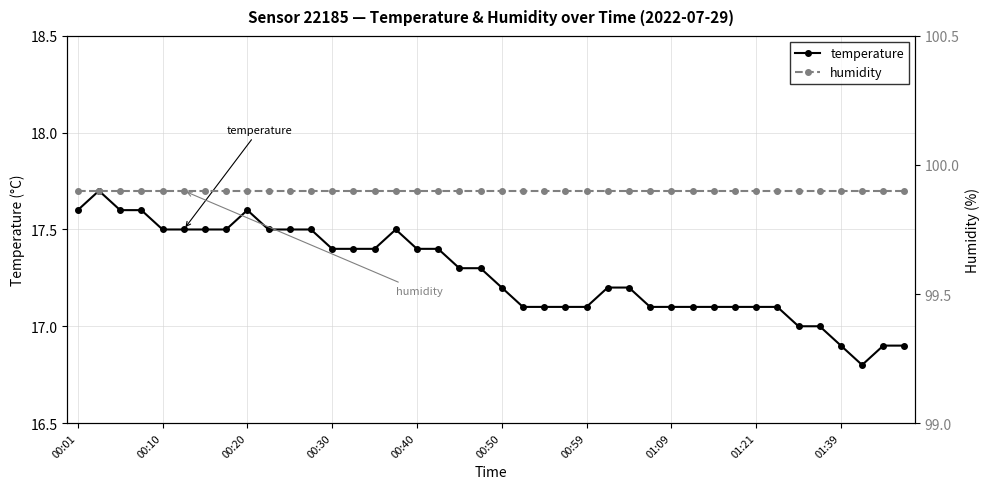

How many values in the temperature series exceed 17?

34